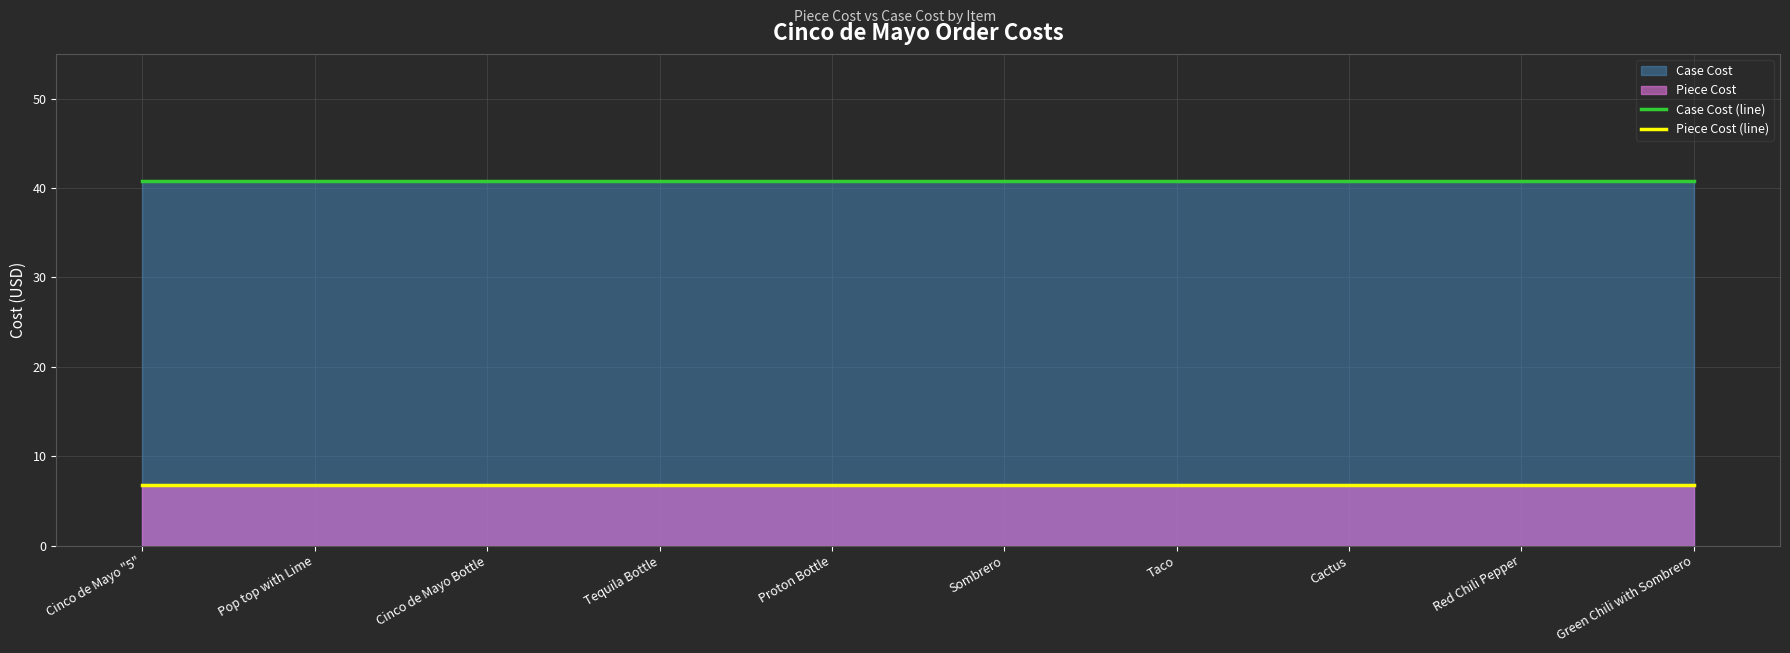

How many lines are shown in the chart?

2